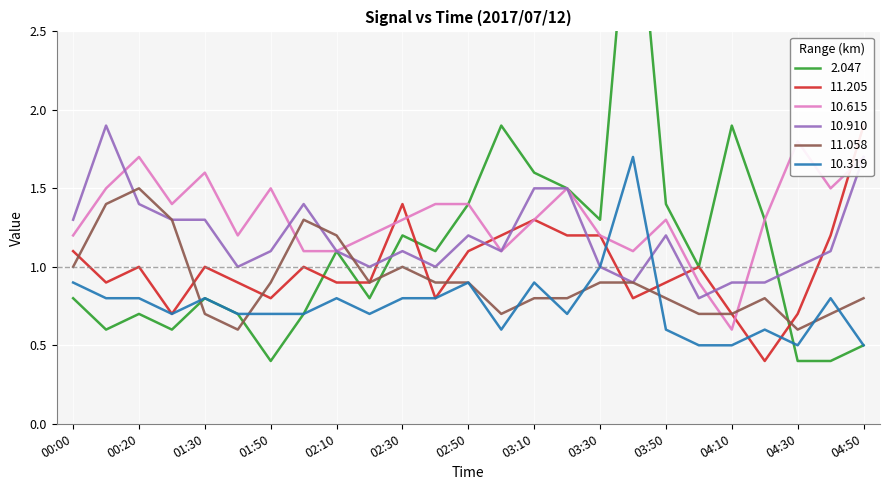

What is the difference between the second highest and minimum values in the 10.615 series?

1.1